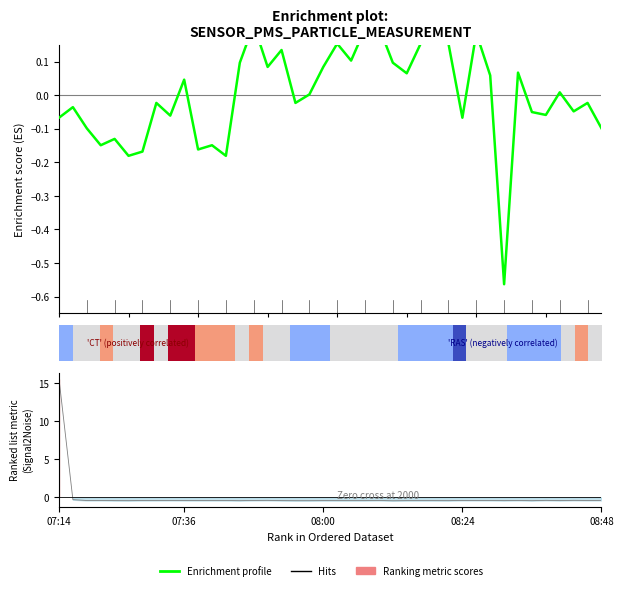

How many values in Enrichment profile are below zero?

20